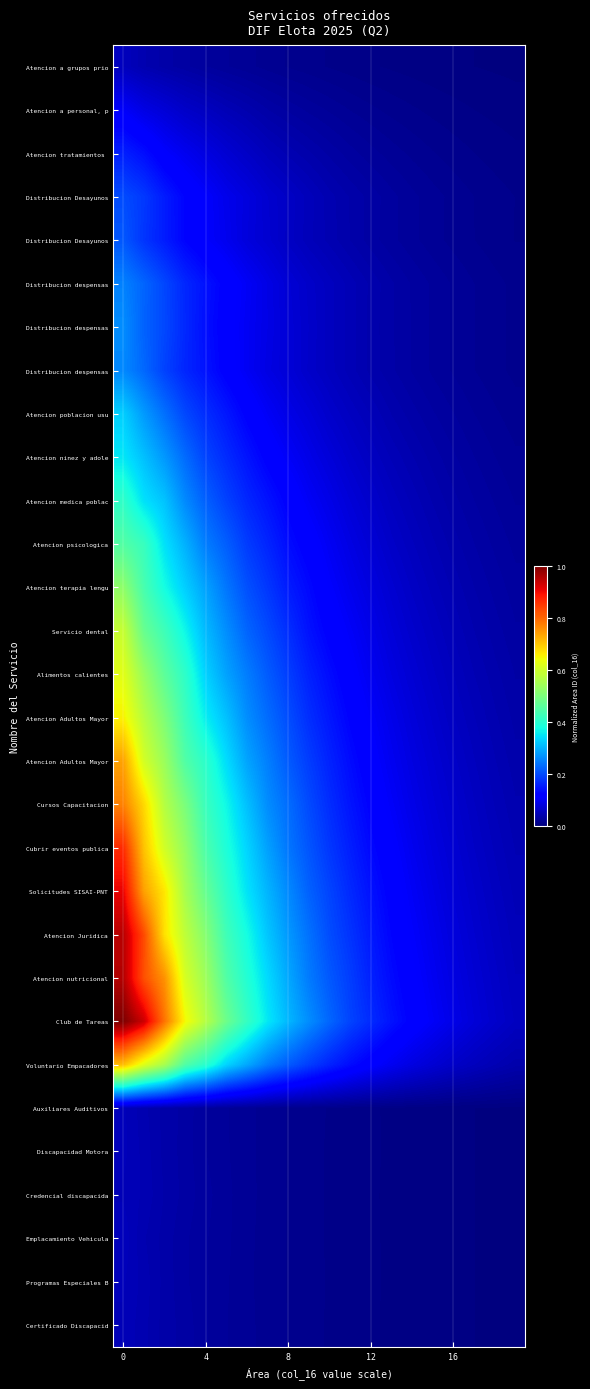

What is the difference between the maximum and minimum values in the row_4 series?

0.2